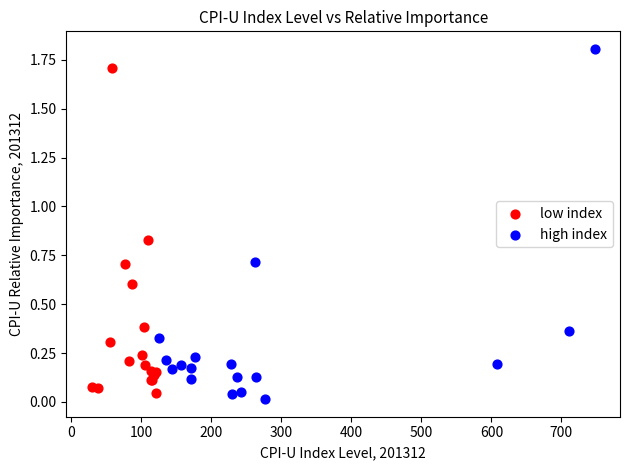

Which series has the widest spread of Y values?

high index